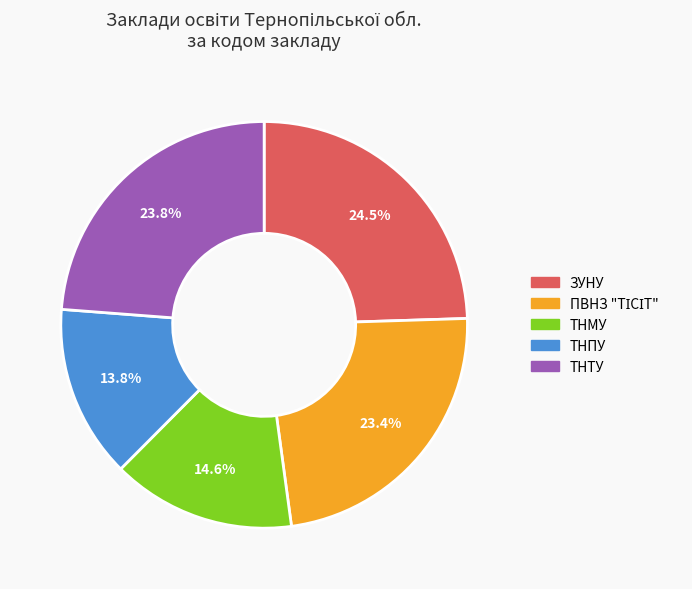

Is there any slice that represents more than half of the pie?

No